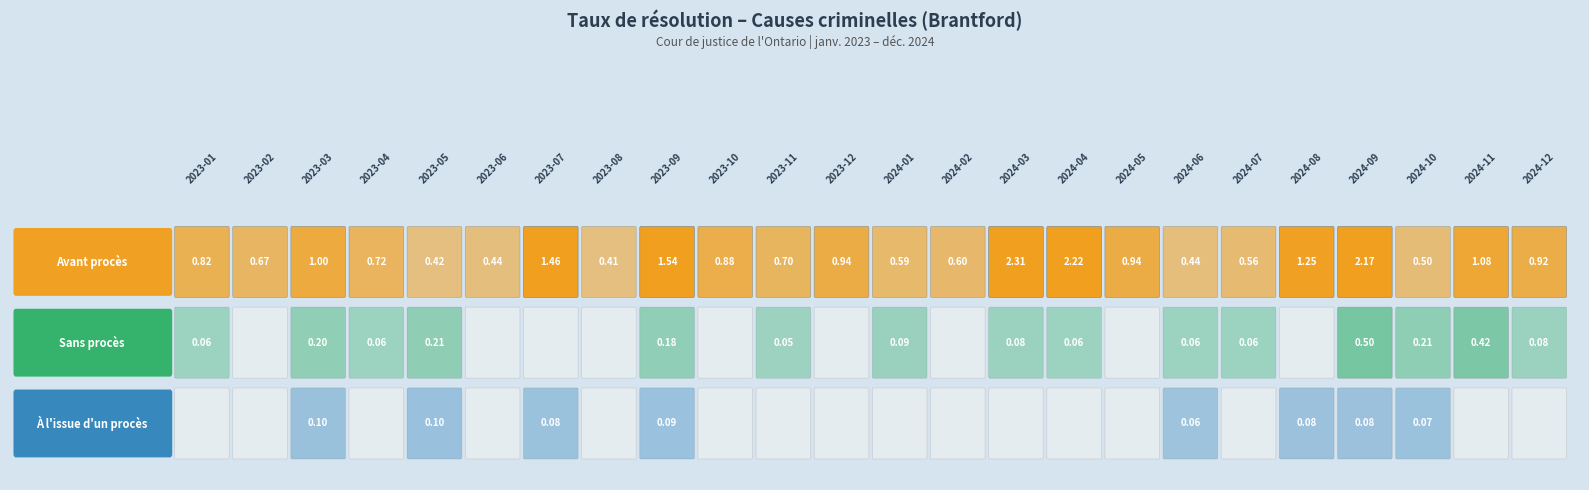

Reading right to left, what are all the values shown in this chart?

Avant procès: 0.9	1.1	0.5	2.2	1.2	0.6	0.4	0.9	2.2	2.3	0.6	0.6	0.9	0.7	0.9	1.5	0.4	1.5	0.4	0.4	0.7	1.0	0.7	0.8
Sans procès: 0.1	0.4	0.2	0.5	0.0	0.1	0.1	0.0	0.1	0.1	0.0	0.1	0.0	0.1	0.0	0.2	0.0	0.0	0.0	0.2	0.1	0.2	0.0	0.1
À l'issue d'un procès: 0.0	0.0	0.1	0.1	0.1	0.0	0.1	0.0	0.0	0.0	0.0	0.0	0.0	0.0	0.0	0.1	0.0	0.1	0.0	0.1	0.0	0.1	0.0	0.0